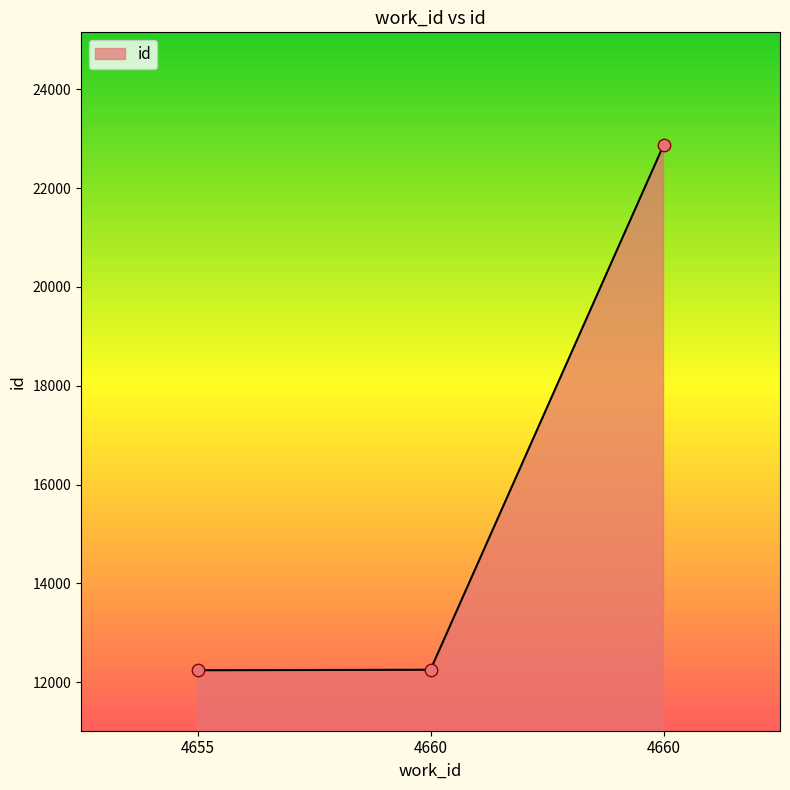

What is the ratio of the value at 4660 to the value at 4660?

1.9